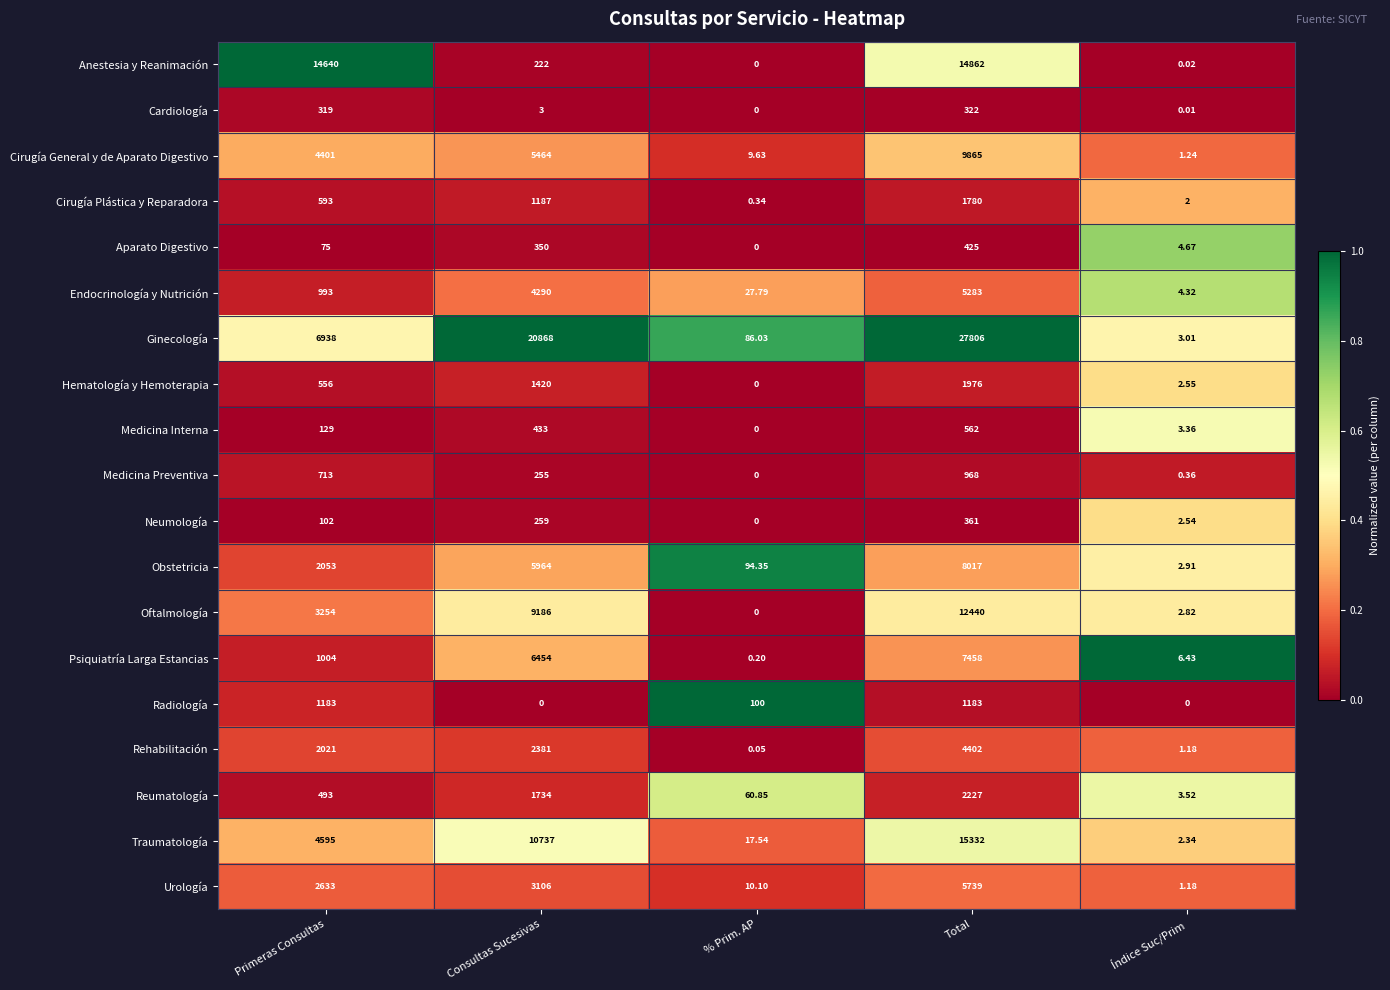

Rank the series at Total from highest to lowest value.

Ginecología, Traumatología, Anestesia y Reanimación, Oftalmología, Cirugía General y de Aparato Digestivo, Obstetricia, Psiquiatría Larga Estancias, Urología, Endocrinología y Nutrición, Rehabilitación, Reumatología, Hematología y Hemoterapia, Cirugía Plástica y Reparadora, Radiología, Medicina Preventiva, Medicina Interna, Aparato Digestivo, Neumología, Cardiología